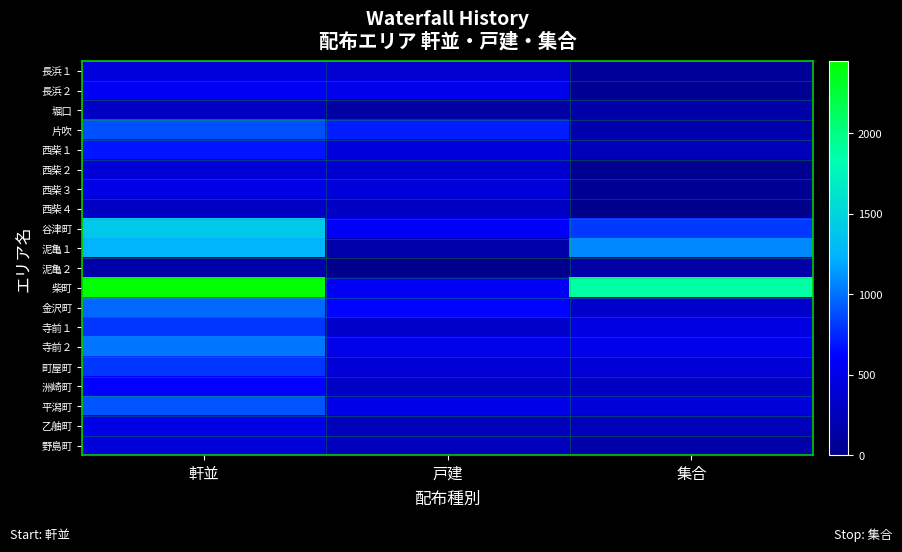

At which category is the sum across all series the highest?

軒並